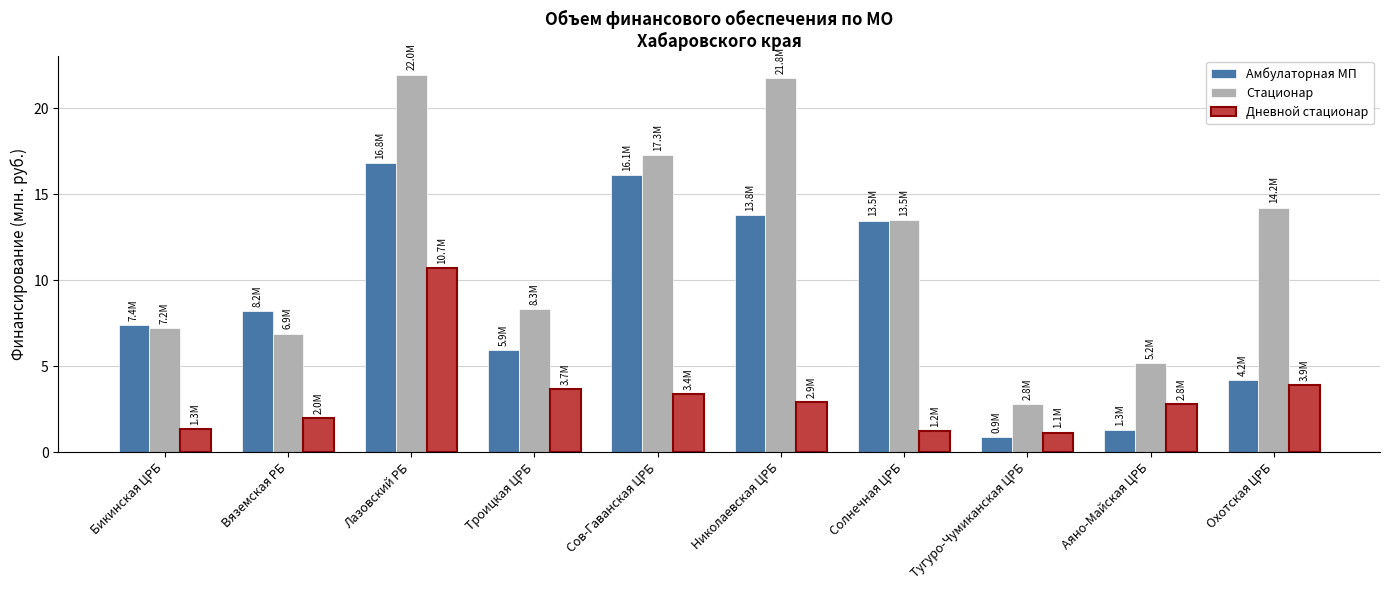

How many bars are there in each group?

3